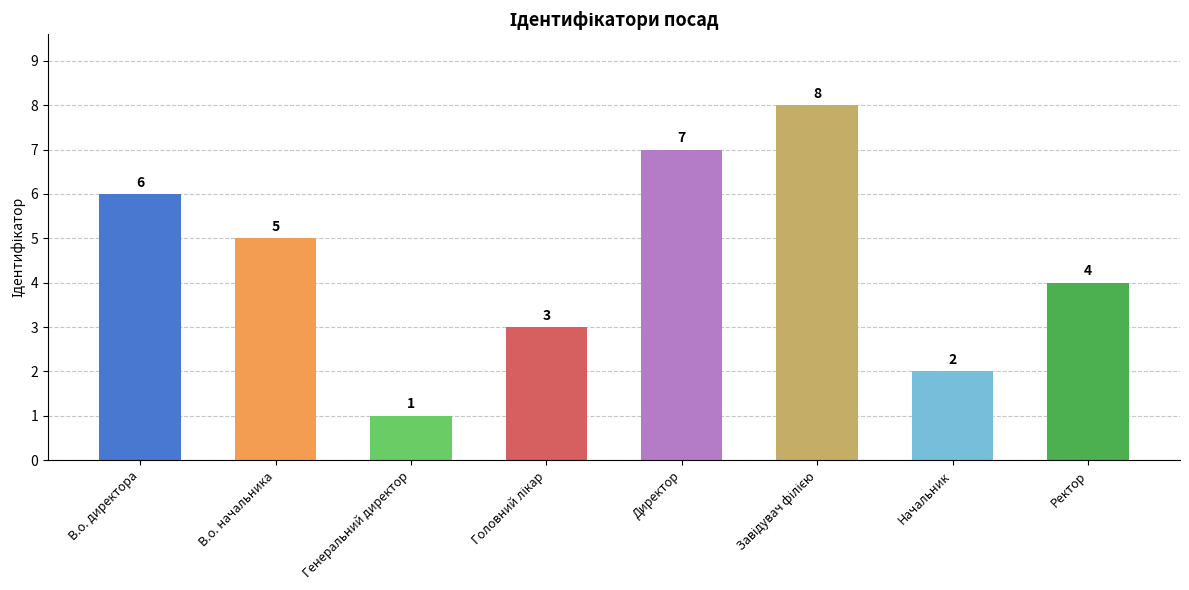

How many data points does each series have?

8